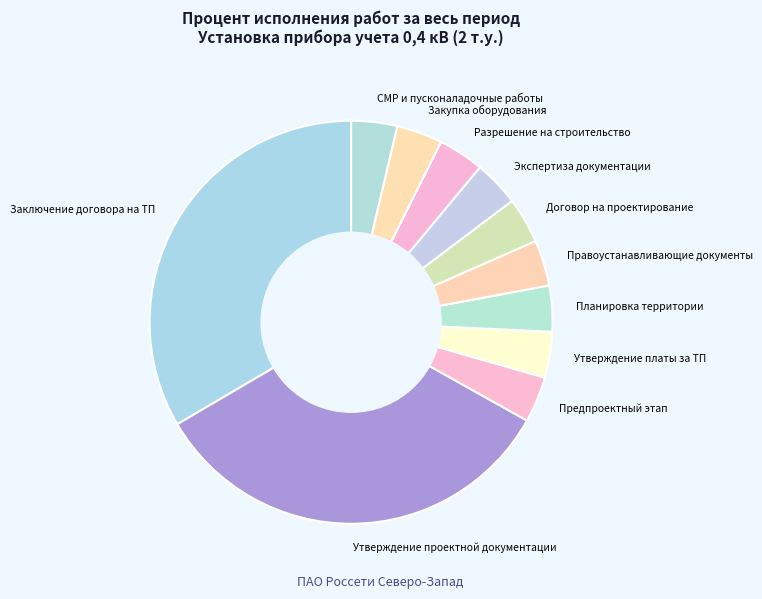

Is it true that СМР и пусконаладочные работы is 4% of the pie?

True